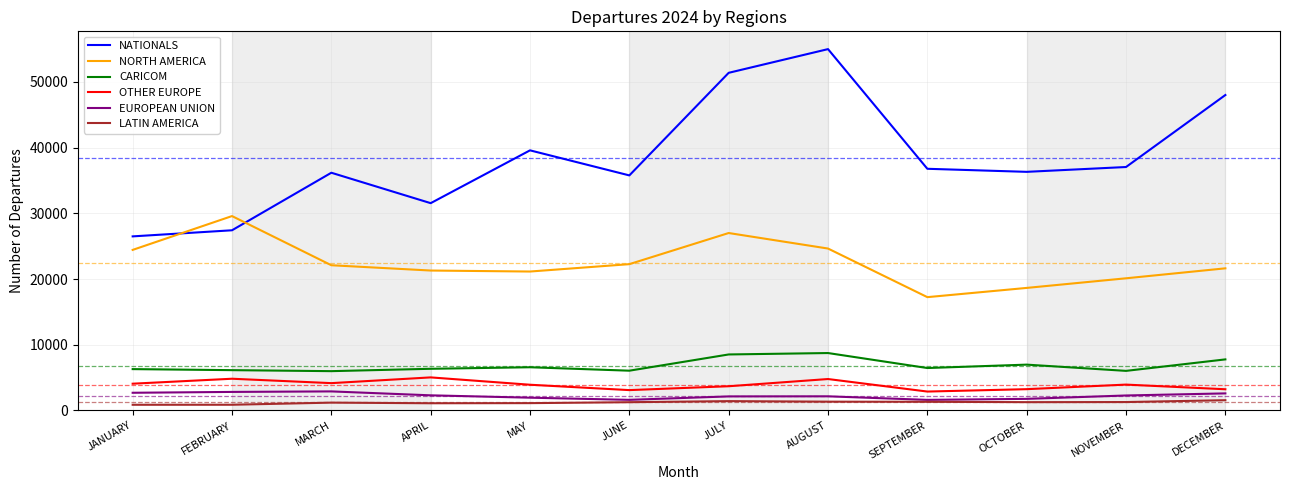

Which series changed the most between FEBRUARY and DECEMBER?

NATIONALS